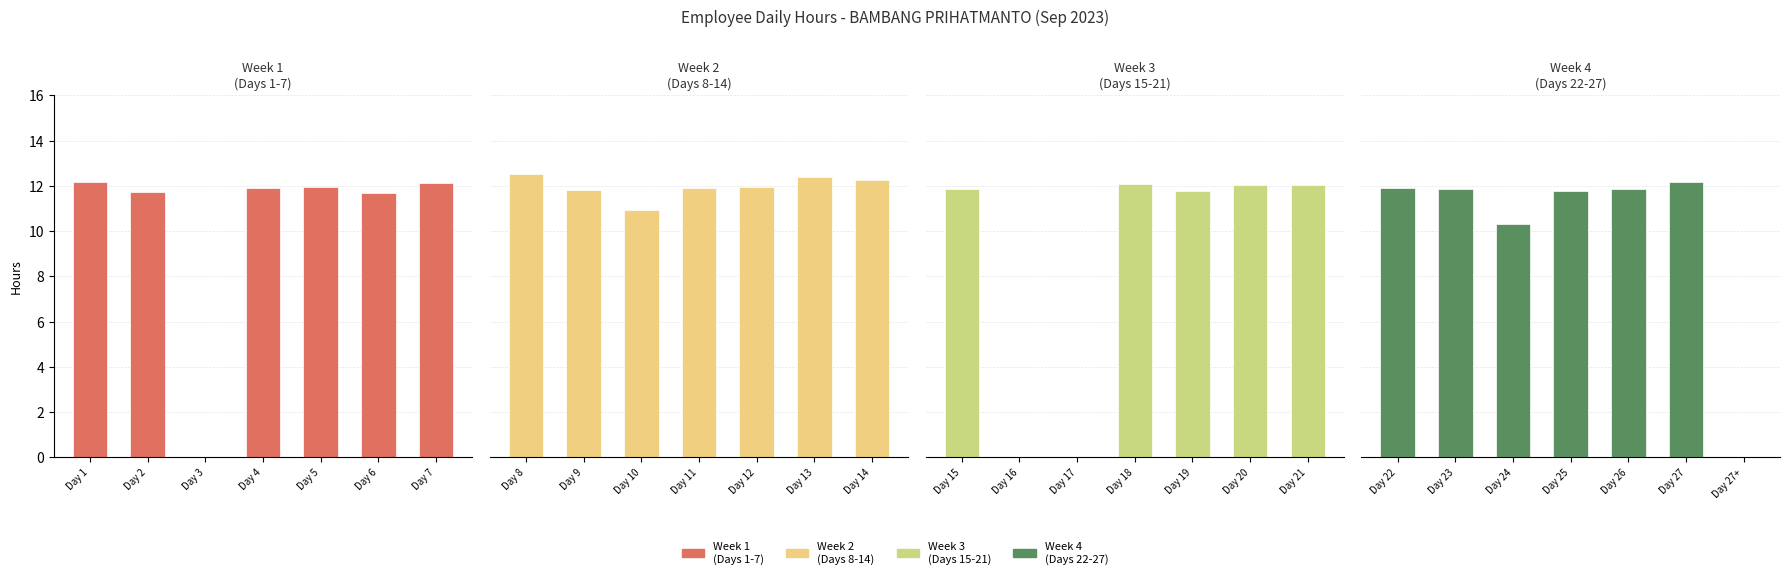

At Day 5, list the series in order from largest to smallest.

Week 1
(Days 1-7), Week 2
(Days 8-14), Week 4
(Days 22-27), Week 3
(Days 15-21)